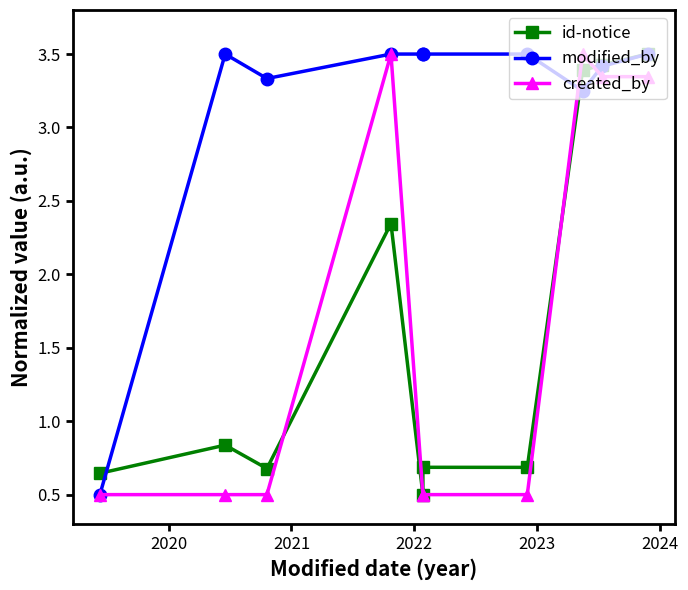

Which label corresponds to the smallest value in the chart?

2023